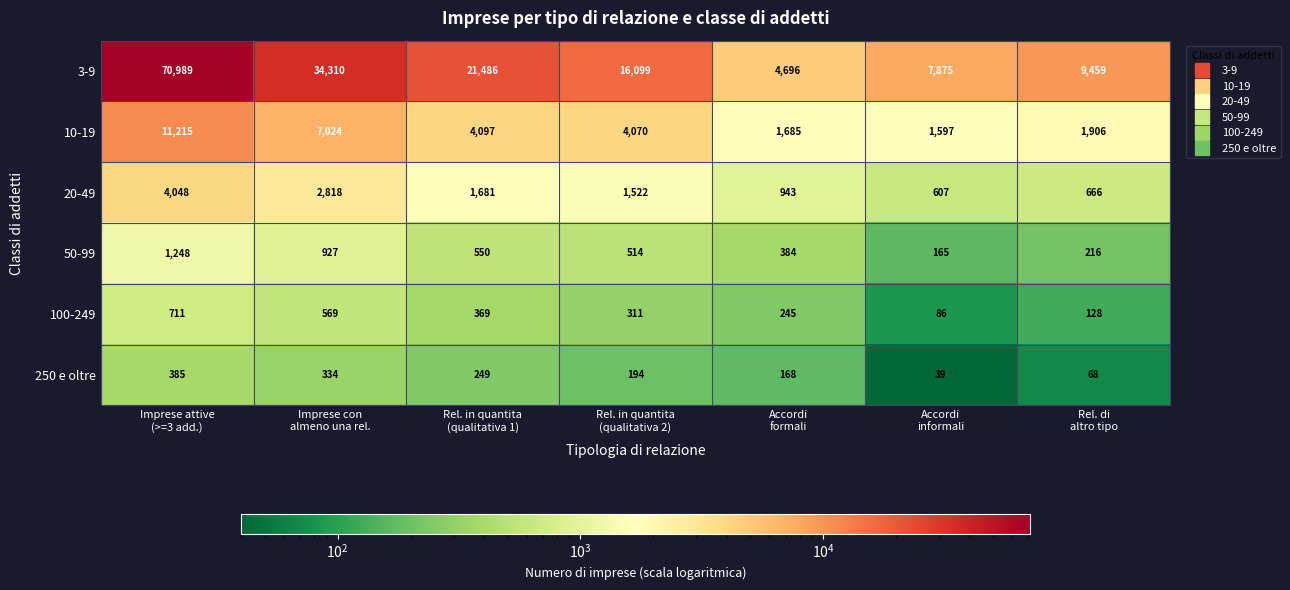

What is the minimum value shown in the chart?

39